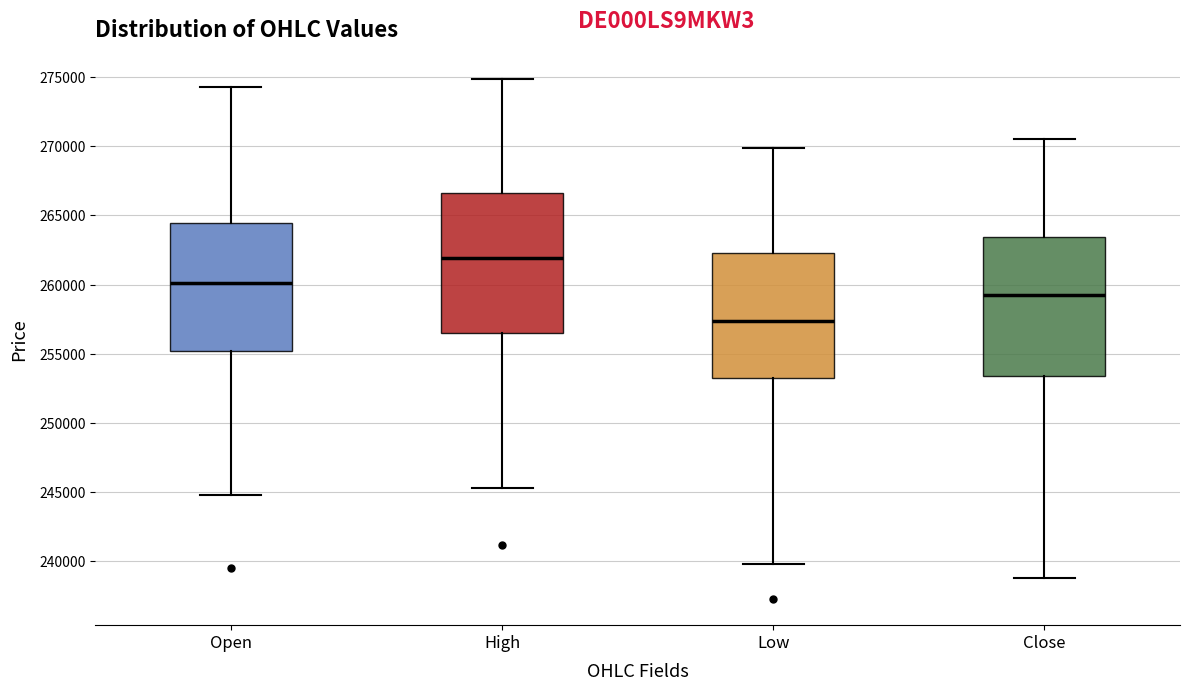

Reading left to right, read every box against the y-axis: the position of its median line, the range the box covers, and the ends of its whiskers. The values are not printed on the chart, so give them approximately, as read against the axis.

Open: median 260000, box 255000 to 264500, whiskers 245000 to 274500
High: median 262000, box 256500 to 266500, whiskers 245500 to 275000
Low: median 257500, box 253000 to 262500, whiskers 240000 to 270000
Close: median 259500, box 253500 to 263500, whiskers 239000 to 270500